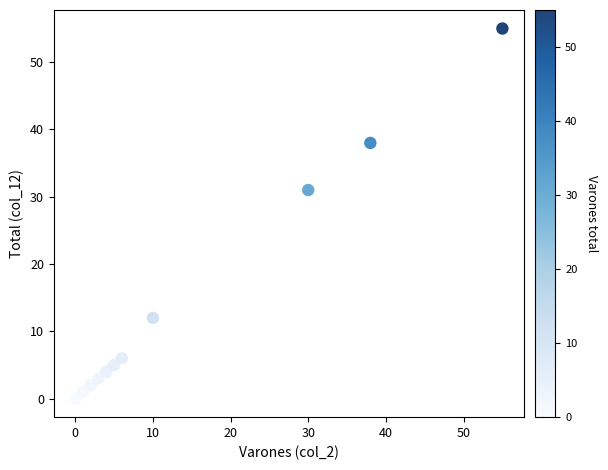

What Y value in the scatter plot is closest to 27?

31